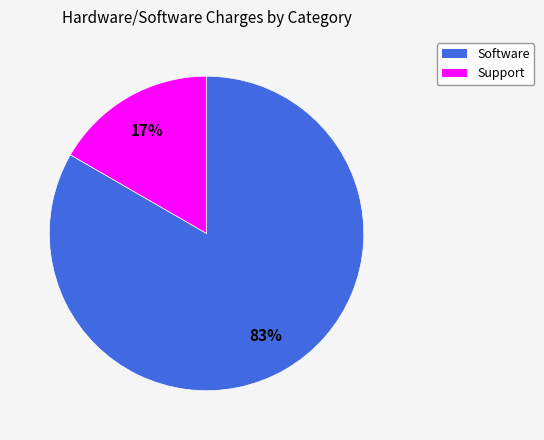

To the nearest percent, what is the average slice percentage?

50%